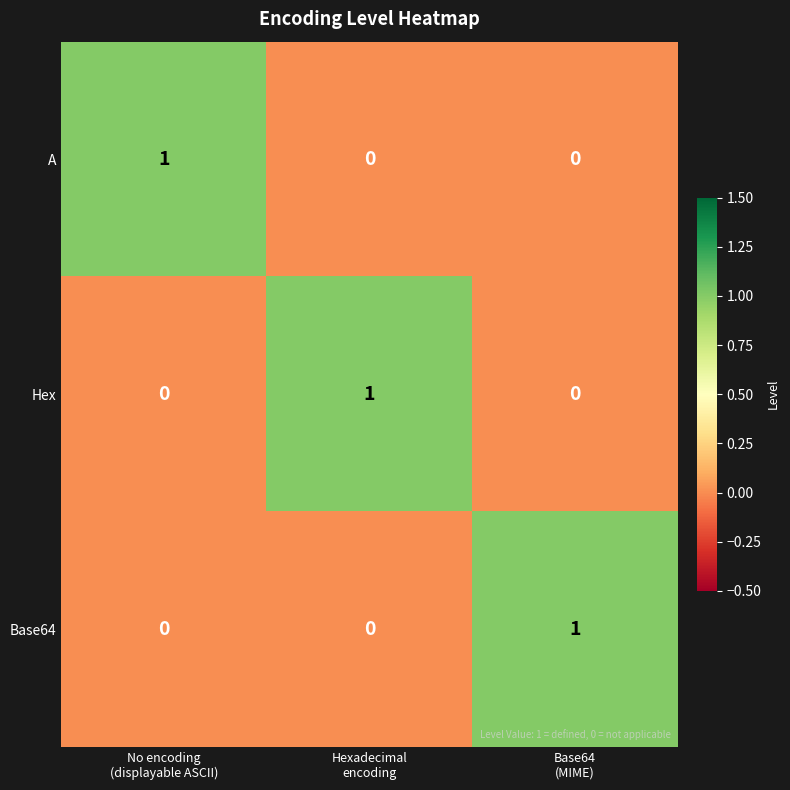

How many Base64 values are between 0 and 1?

3